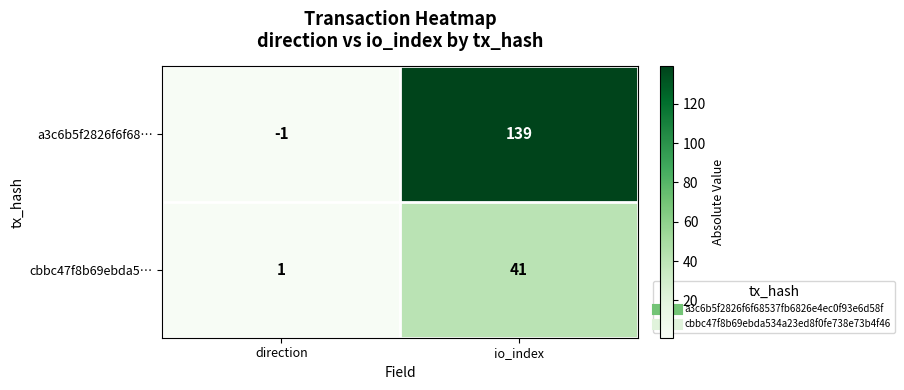

What is the maximum value shown in the chart?

139